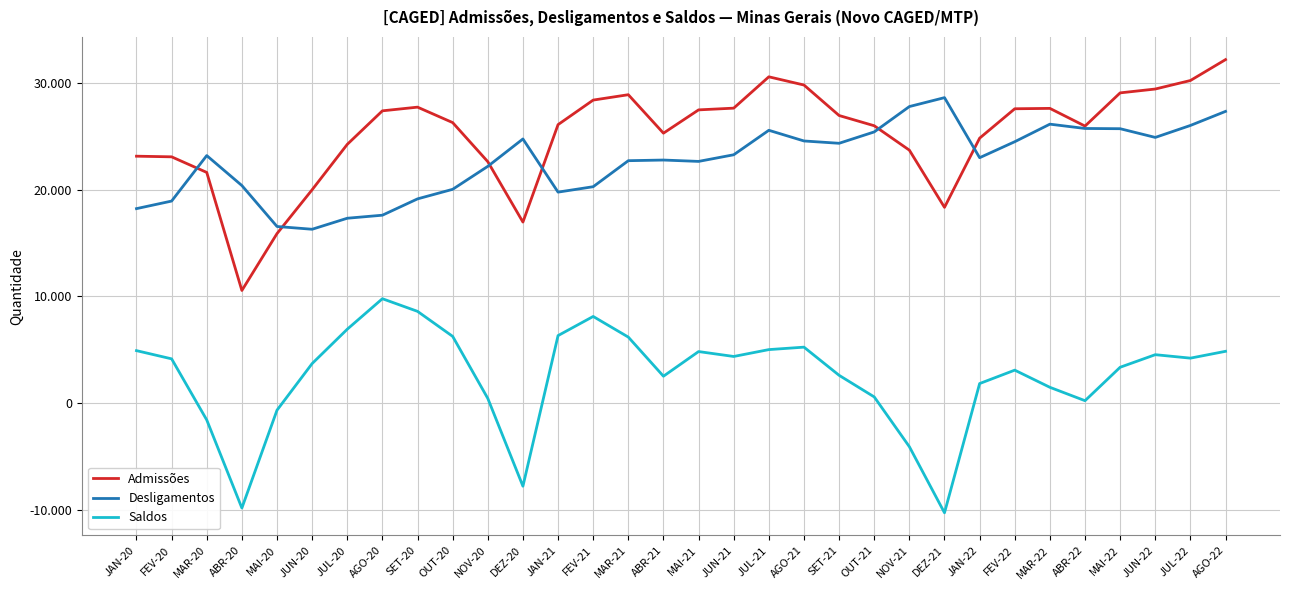

Is this an area chart (filled region under the line)?

No